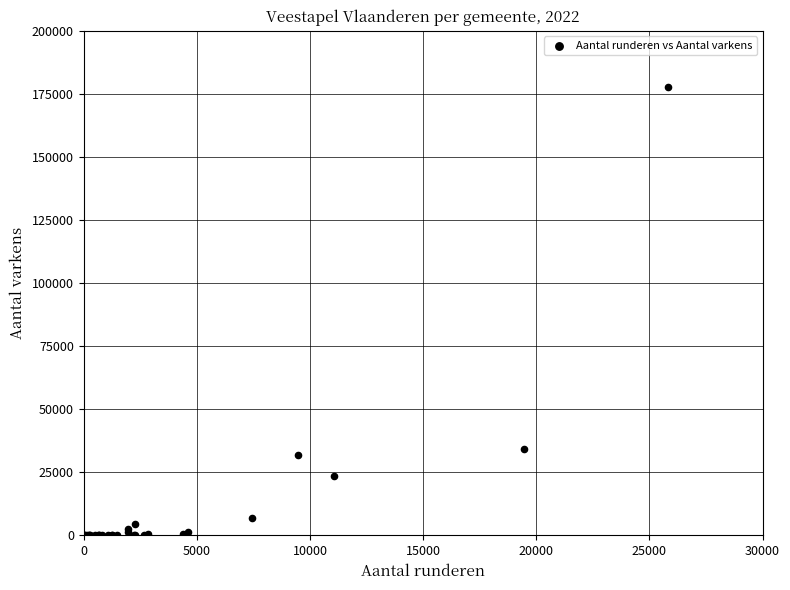

What Y value in the scatter plot is closest to 88914?

34116